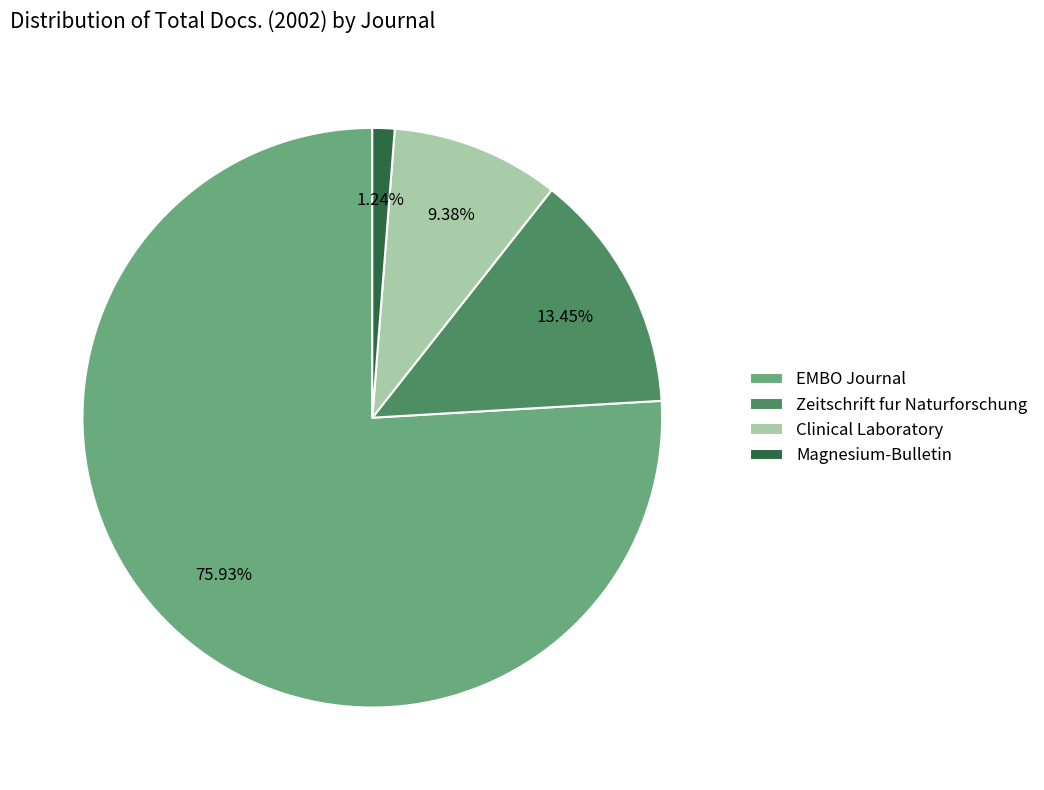

What portion of the pie excludes Clinical Laboratory?

90.6%